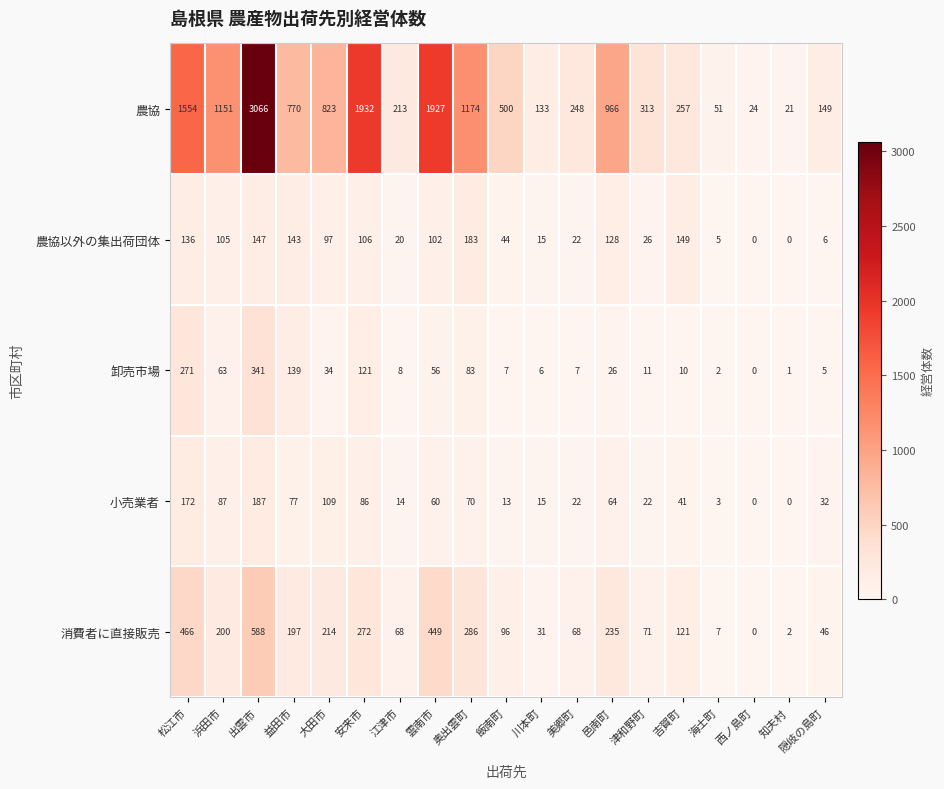

Is the value of 農協 at 浜田市 greater than the value of 小売業者 at 雲南市?

Yes